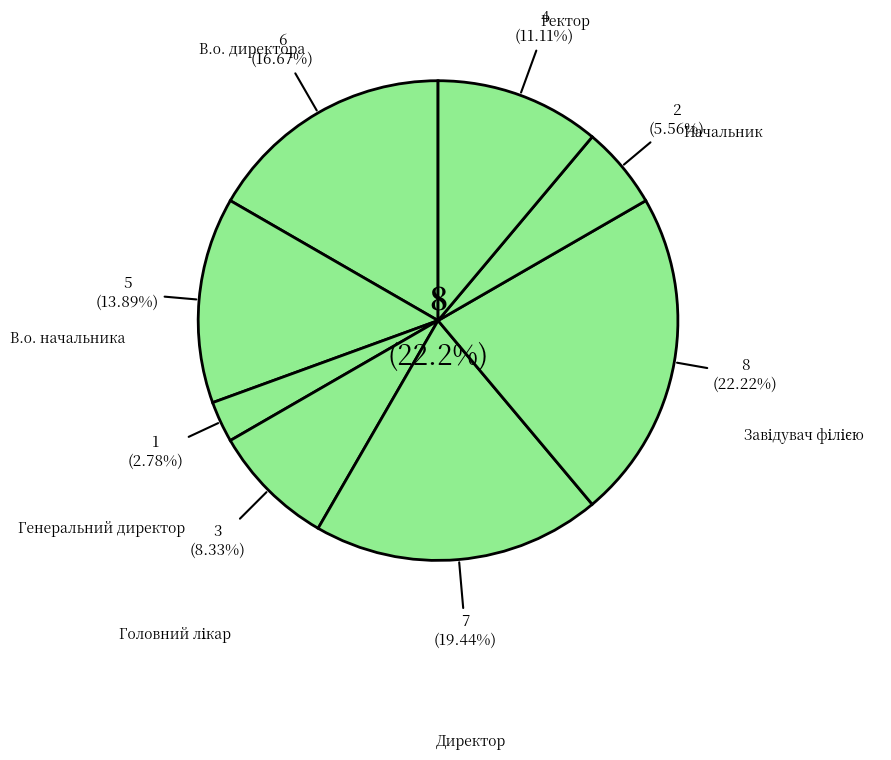

What percentage is the Завідувач філією slice, to the nearest percent?

22%